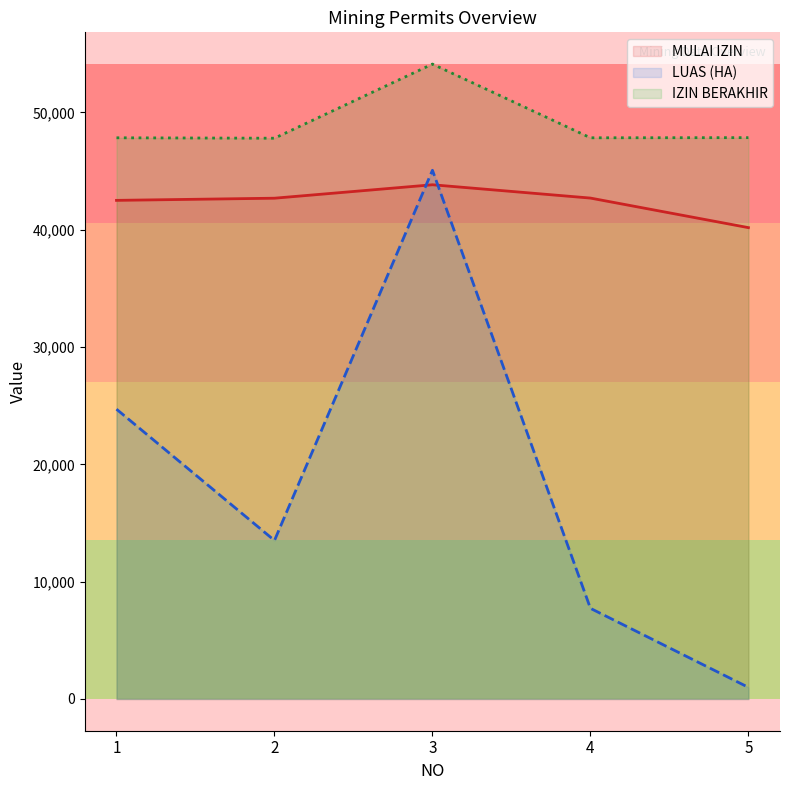

At which category does the chart reach its minimum across all series?

5